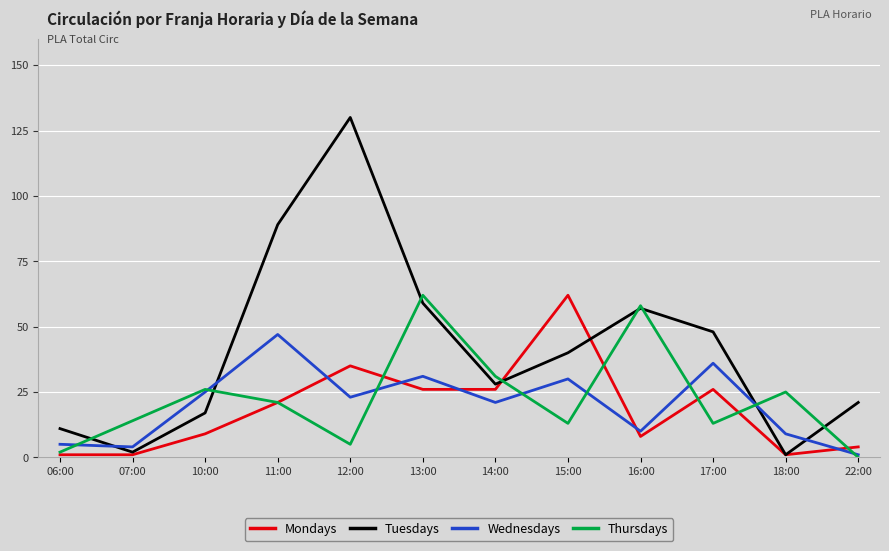

What is the difference between the maximum and minimum values in the Tuesdays series?

129